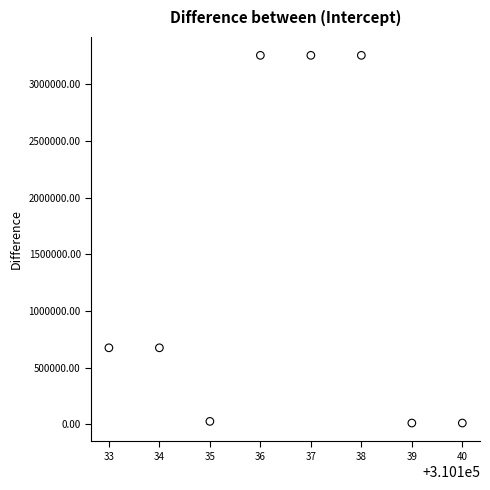

What is the average Y value?

1396435.8